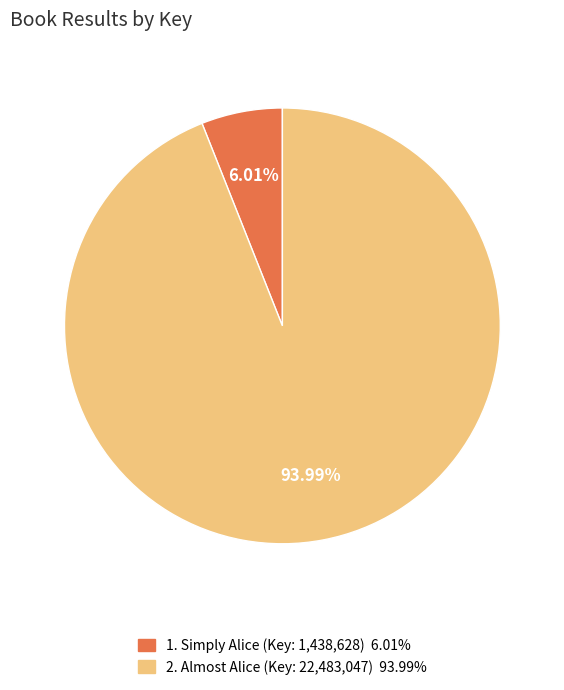

Is there any slice that represents more than half of the pie?

Yes